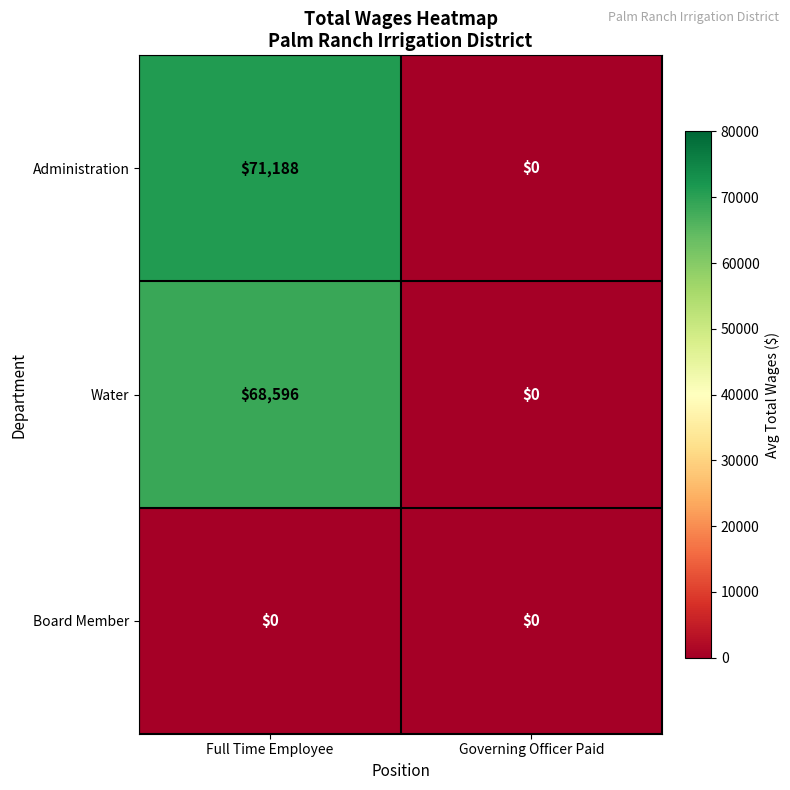

At which category does the chart reach its peak across all series?

Full Time Employee